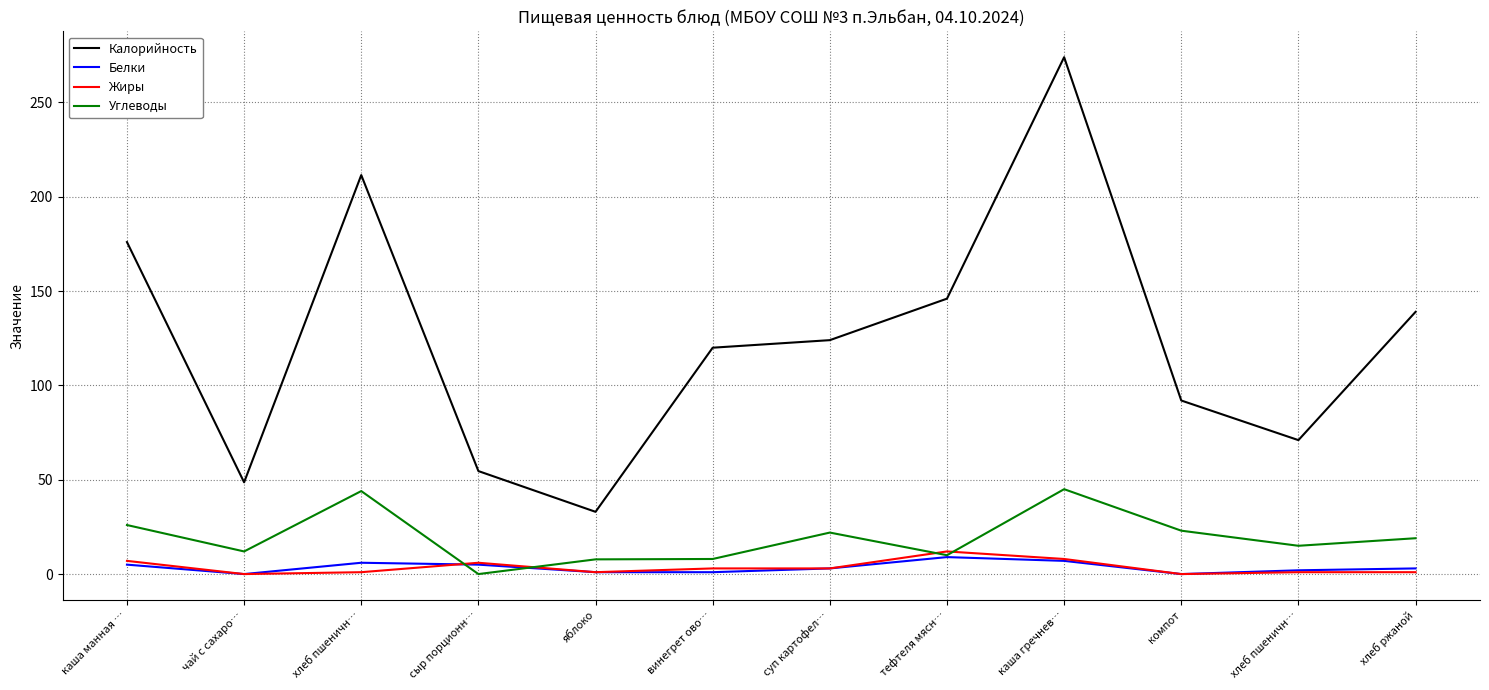

At which category is the sum across all series the highest?

каша гречнев…